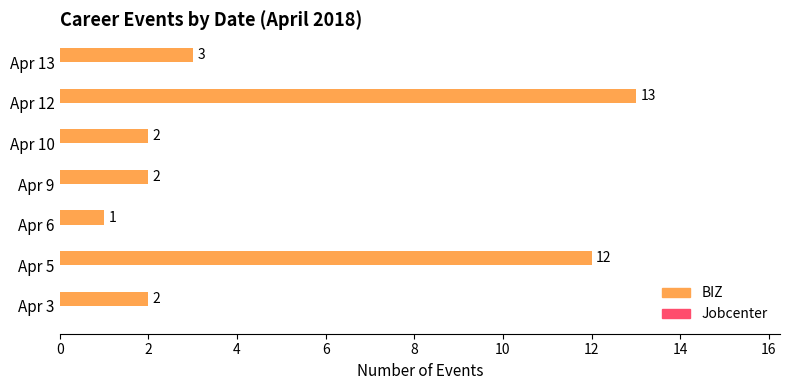

What is the ratio of the value at Apr 5 to the value at Apr 13?

4.0